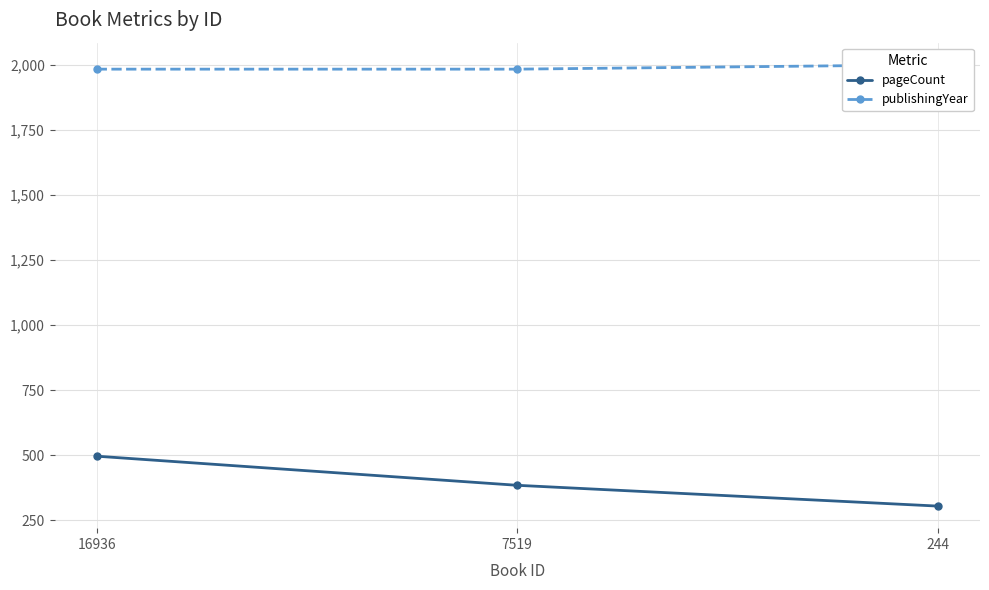

What is the difference between the highest and lowest values at 7519?

1601